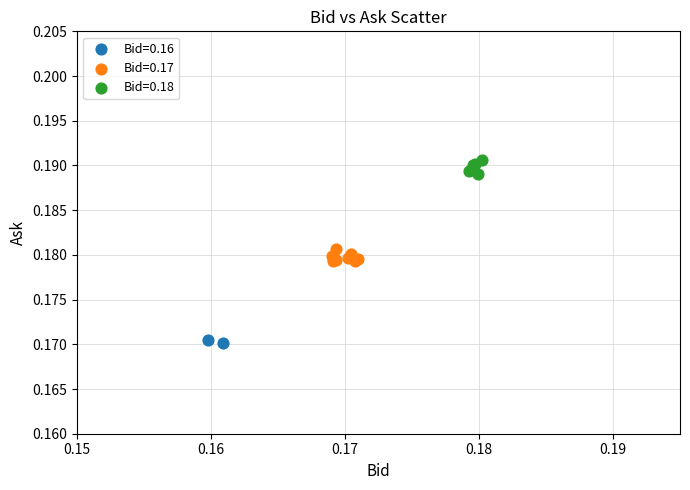

What are all the series names shown in the legend?

Bid=0.16, Bid=0.17, Bid=0.18